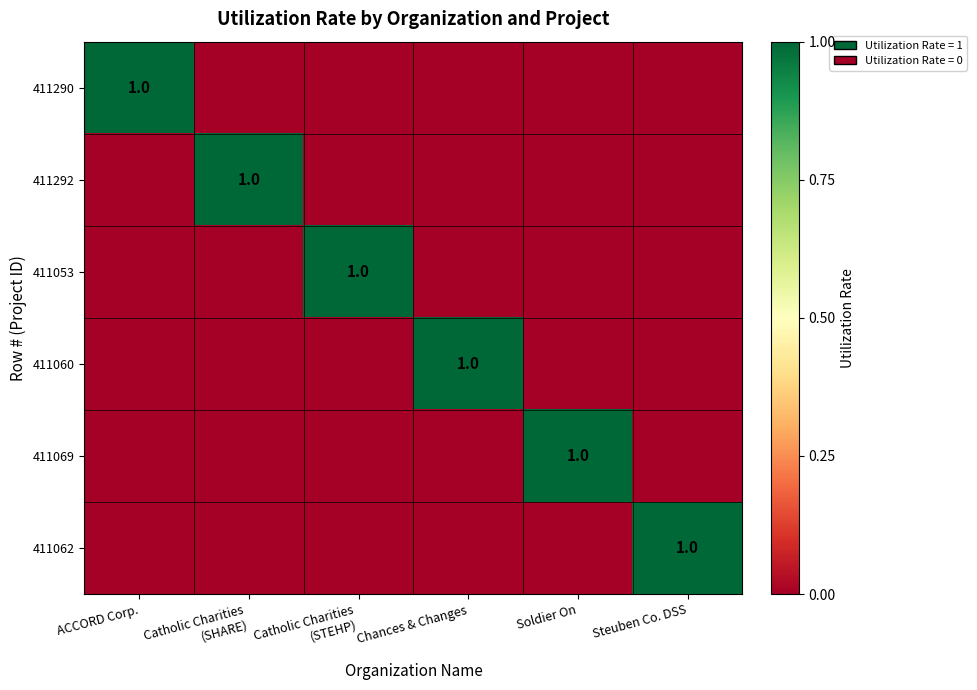

What is the highest value of the 411290 series?

1